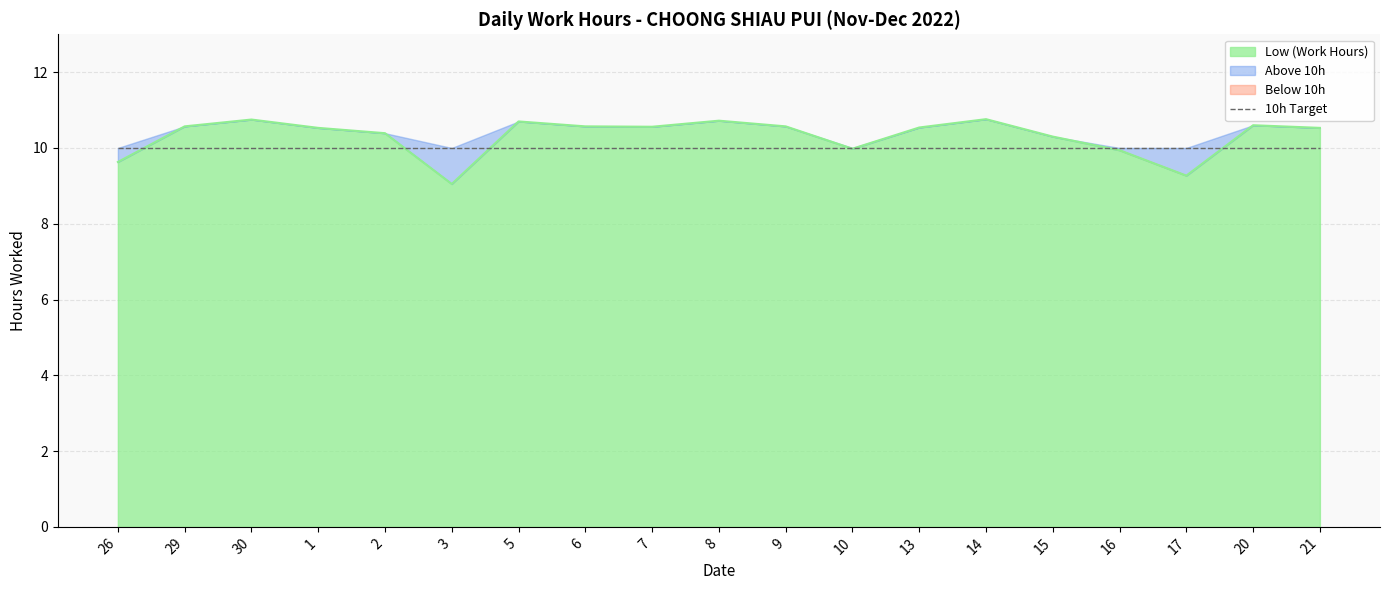

True or false: the data shows 18.1 at 30.

False